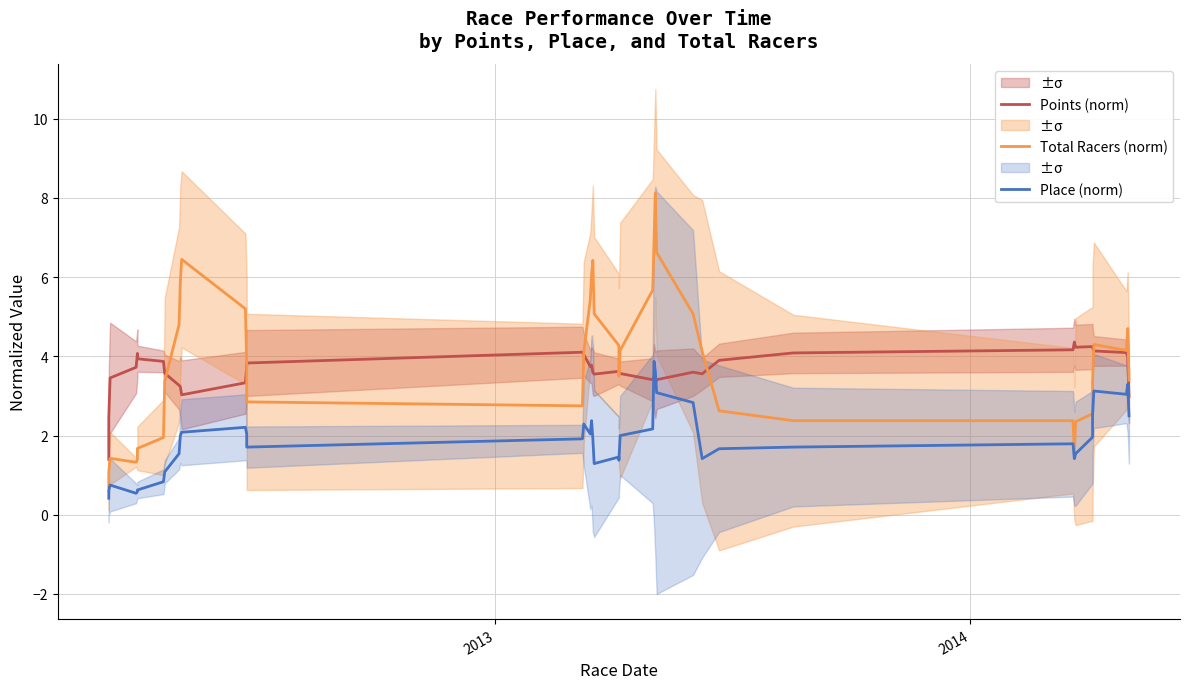

What is the difference between the second highest and second lowest values in the Points (norm) series?

1.8